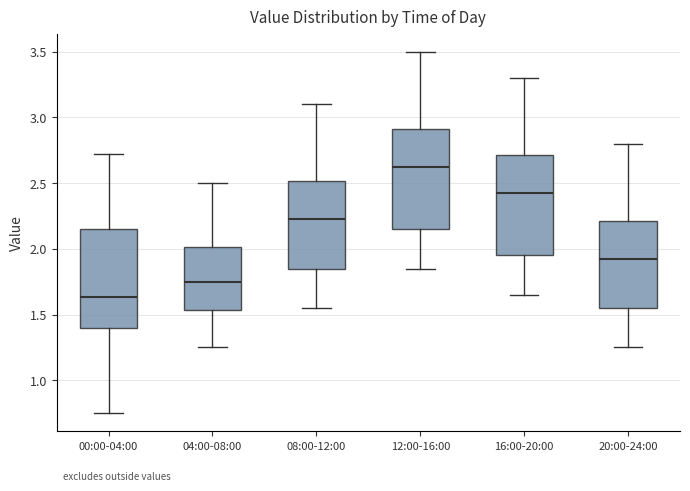

Reading left to right, read every box against the y-axis: the position of its median line, the range the box covers, and the ends of its whiskers. The values are not printed on the chart, so give them approximately, as read against the axis.

00:00-04:00: median 1.65, box 1.40 to 2.15, whiskers 0.75 to 2.70
04:00-08:00: median 1.75, box 1.55 to 2.00, whiskers 1.25 to 2.50
08:00-12:00: median 2.25, box 1.85 to 2.50, whiskers 1.55 to 3.10
12:00-16:00: median 2.65, box 2.15 to 2.90, whiskers 1.85 to 3.50
16:00-20:00: median 2.45, box 1.95 to 2.70, whiskers 1.65 to 3.30
20:00-24:00: median 1.95, box 1.55 to 2.20, whiskers 1.25 to 2.80